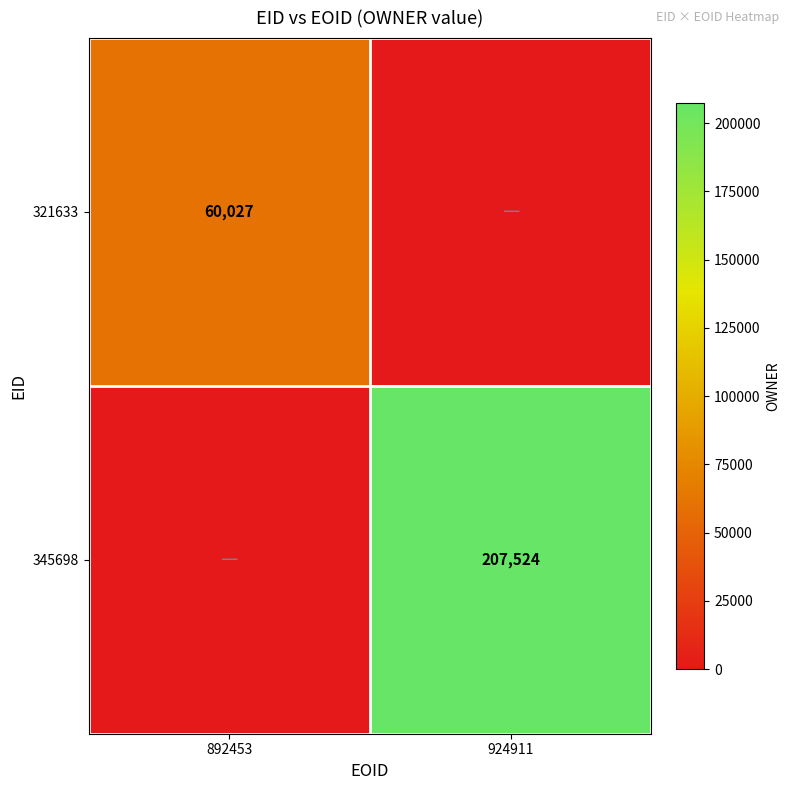

Count the number of categories in the chart.

2